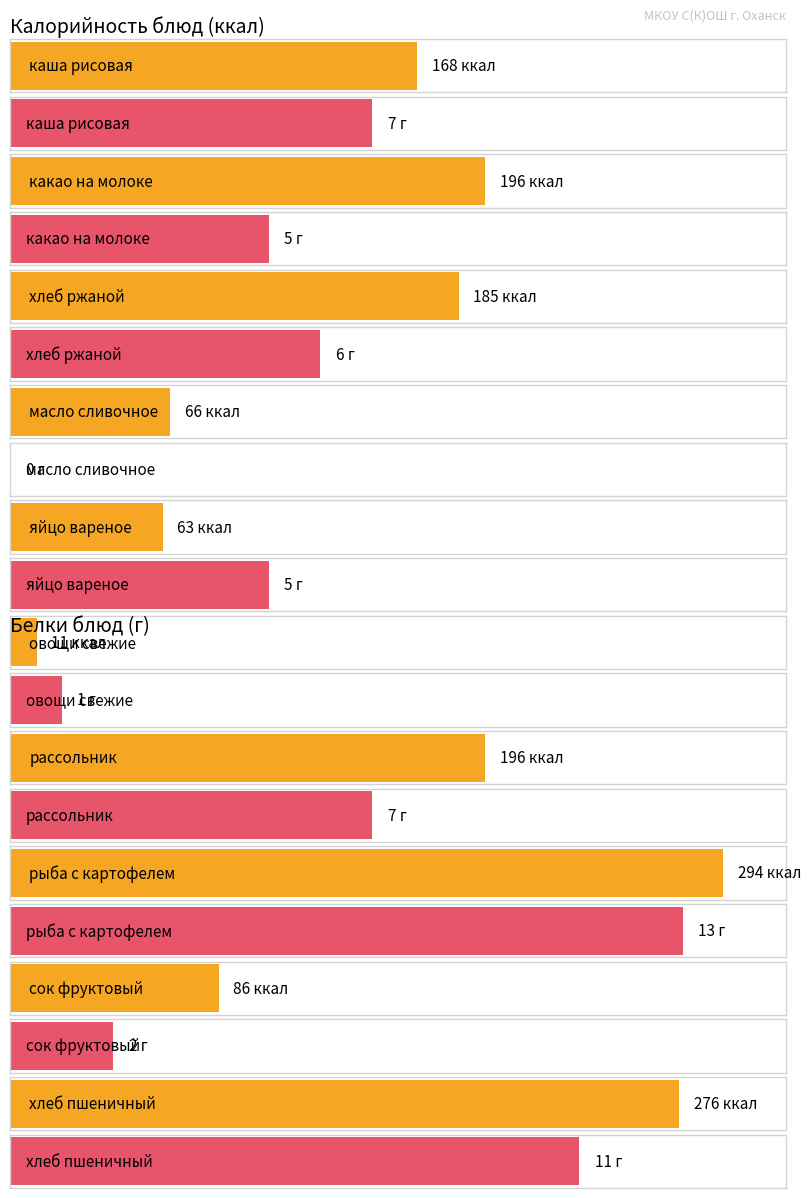

What is the sum of the Калорийность values at хлеб ржаной and какао на молоке?

381